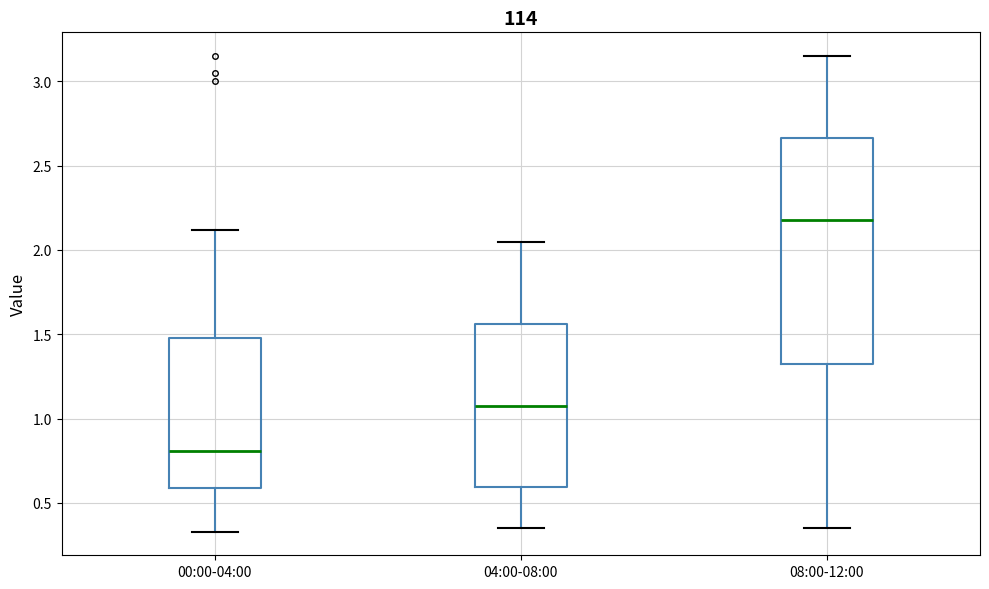

Where is the lower edge of the box for 08:00-12:00 on the y-axis? The values are not printed on the chart, so give them approximately, as read against the axis.

1.35